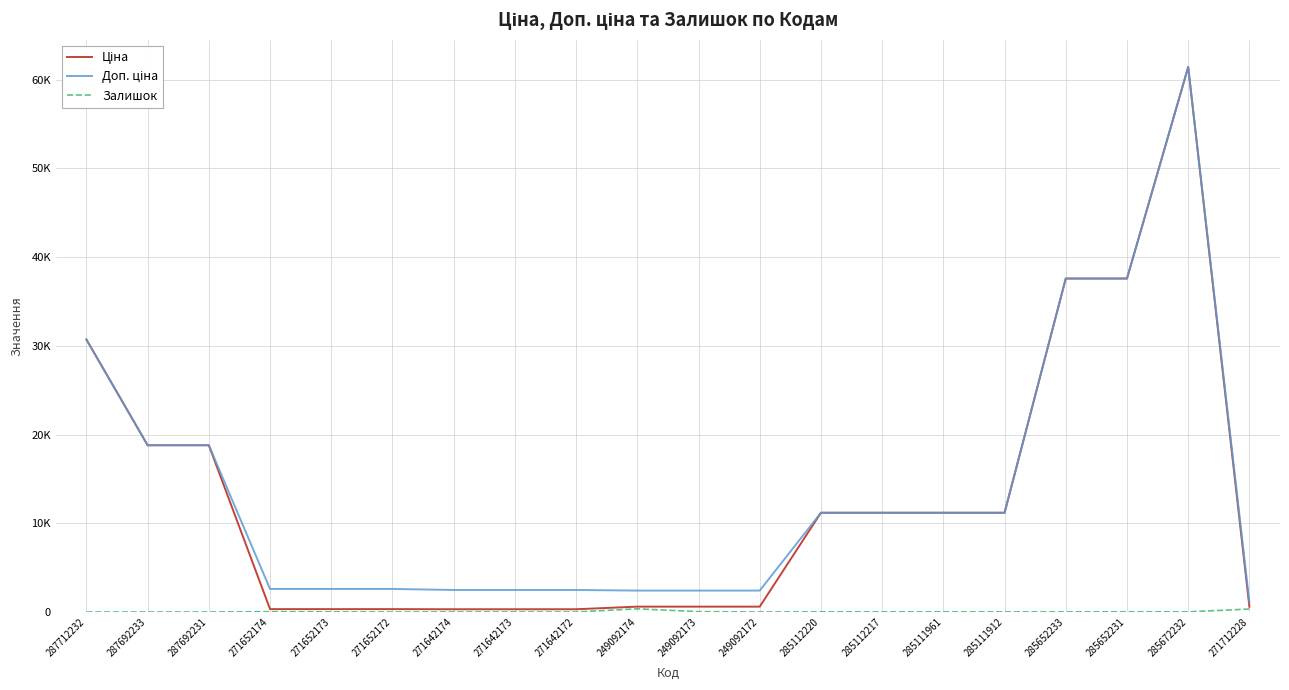

Is the value of Залишок at 285111961 greater than the value of Ціна at 285112217?

No